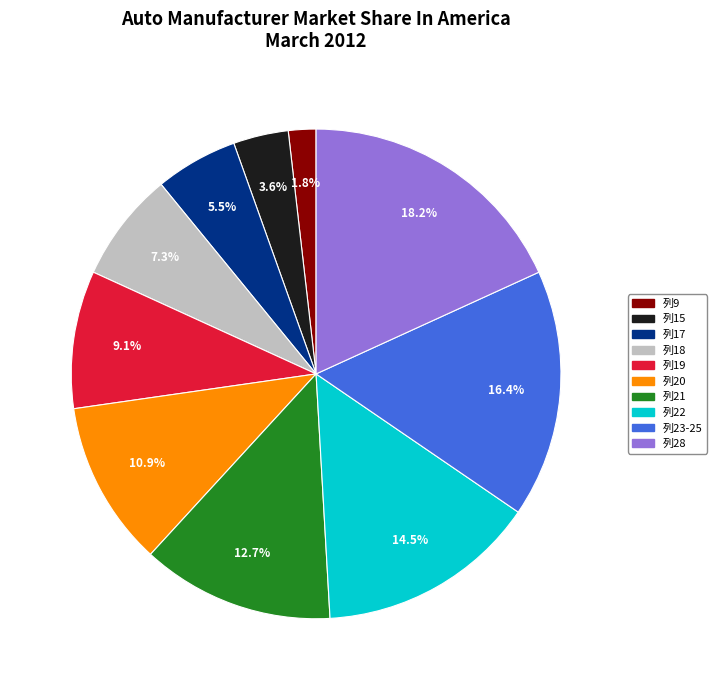

To the nearest percent, what is the combined percentage of 列23-25 and 列9?

18%